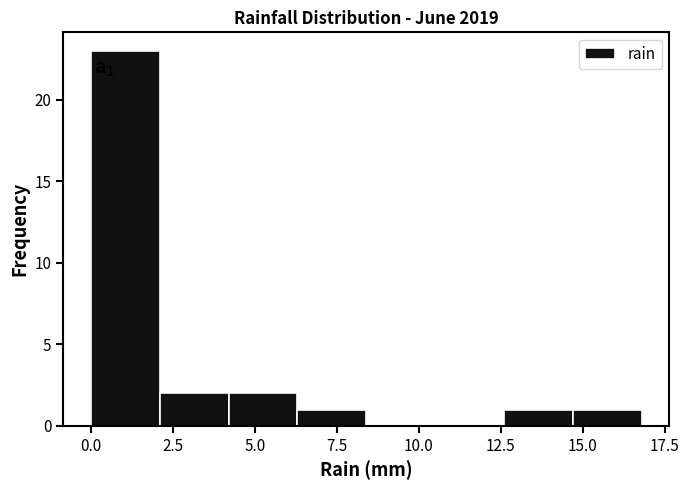

Which range on the x-axis has the tallest bar?

0.0 to 2.1